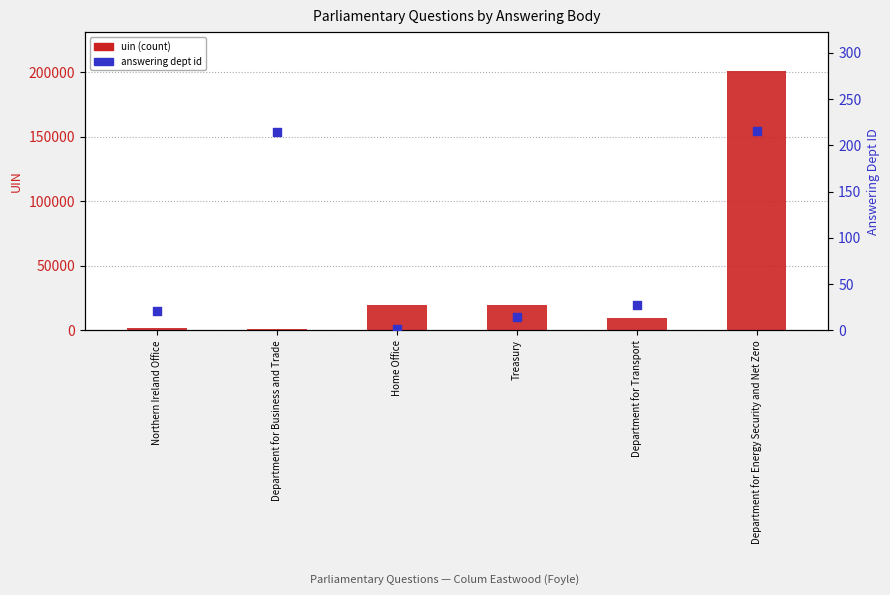

What are all the series names shown in the legend?

uin, answering dept id